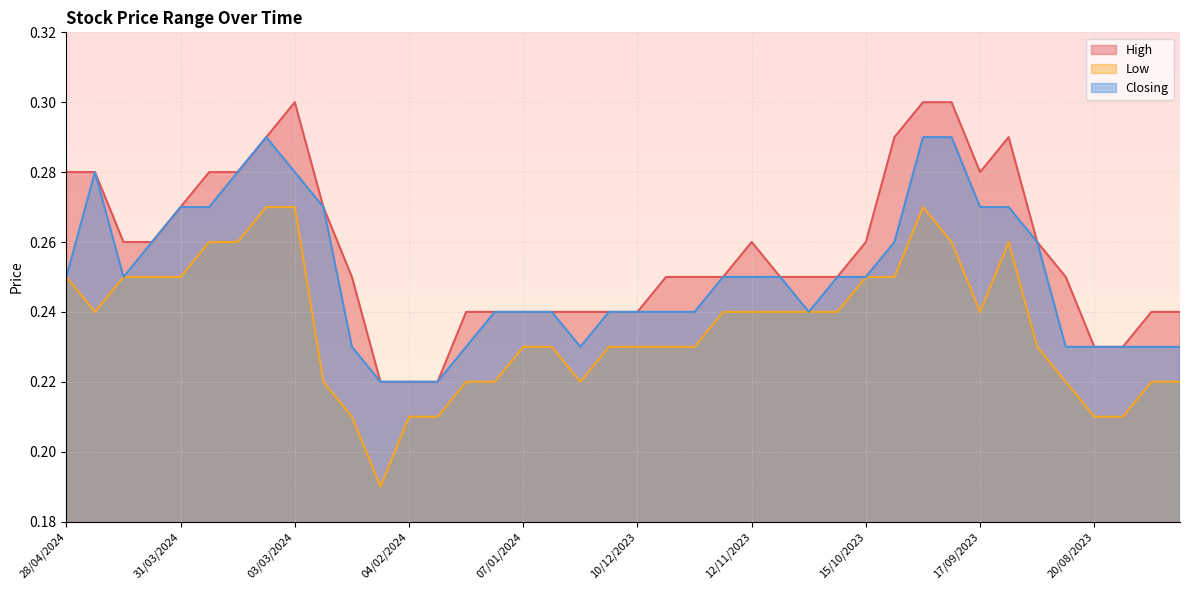

Reading left to right, transcribe all the data shown in this chart.

High: 28/04/2024=0.3	21/04/2024=0.3	14/04/2024=0.3	07/04/2024=0.3	31/03/2024=0.3	24/03/2024=0.3	17/03/2024=0.3	10/03/2024=0.3	03/03/2024=0.3	25/02/2024=0.3	18/02/2024=0.2	11/02/2024=0.2	04/02/2024=0.2	28/01/2024=0.2	21/01/2024=0.2	14/01/2024=0.2	07/01/2024=0.2	31/12/2023=0.2	24/12/2023=0.2	17/12/2023=0.2	10/12/2023=0.2	03/12/2023=0.2	26/11/2023=0.2	19/11/2023=0.2	12/11/2023=0.3	05/11/2023=0.2	29/10/2023=0.2	22/10/2023=0.2	15/10/2023=0.3	08/10/2023=0.3	01/10/2023=0.3	24/09/2023=0.3	17/09/2023=0.3	10/09/2023=0.3	03/09/2023=0.3	27/08/2023=0.2	20/08/2023=0.2	13/08/2023=0.2	06/08/2023=0.2	30/07/2023=0.2
Low: 28/04/2024=0.2	21/04/2024=0.2	14/04/2024=0.2	07/04/2024=0.2	31/03/2024=0.2	24/03/2024=0.3	17/03/2024=0.3	10/03/2024=0.3	03/03/2024=0.3	25/02/2024=0.2	18/02/2024=0.2	11/02/2024=0.2	04/02/2024=0.2	28/01/2024=0.2	21/01/2024=0.2	14/01/2024=0.2	07/01/2024=0.2	31/12/2023=0.2	24/12/2023=0.2	17/12/2023=0.2	10/12/2023=0.2	03/12/2023=0.2	26/11/2023=0.2	19/11/2023=0.2	12/11/2023=0.2	05/11/2023=0.2	29/10/2023=0.2	22/10/2023=0.2	15/10/2023=0.2	08/10/2023=0.2	01/10/2023=0.3	24/09/2023=0.3	17/09/2023=0.2	10/09/2023=0.3	03/09/2023=0.2	27/08/2023=0.2	20/08/2023=0.2	13/08/2023=0.2	06/08/2023=0.2	30/07/2023=0.2
Closing: 28/04/2024=0.2	21/04/2024=0.3	14/04/2024=0.2	07/04/2024=0.3	31/03/2024=0.3	24/03/2024=0.3	17/03/2024=0.3	10/03/2024=0.3	03/03/2024=0.3	25/02/2024=0.3	18/02/2024=0.2	11/02/2024=0.2	04/02/2024=0.2	28/01/2024=0.2	21/01/2024=0.2	14/01/2024=0.2	07/01/2024=0.2	31/12/2023=0.2	24/12/2023=0.2	17/12/2023=0.2	10/12/2023=0.2	03/12/2023=0.2	26/11/2023=0.2	19/11/2023=0.2	12/11/2023=0.2	05/11/2023=0.2	29/10/2023=0.2	22/10/2023=0.2	15/10/2023=0.2	08/10/2023=0.3	01/10/2023=0.3	24/09/2023=0.3	17/09/2023=0.3	10/09/2023=0.3	03/09/2023=0.3	27/08/2023=0.2	20/08/2023=0.2	13/08/2023=0.2	06/08/2023=0.2	30/07/2023=0.2